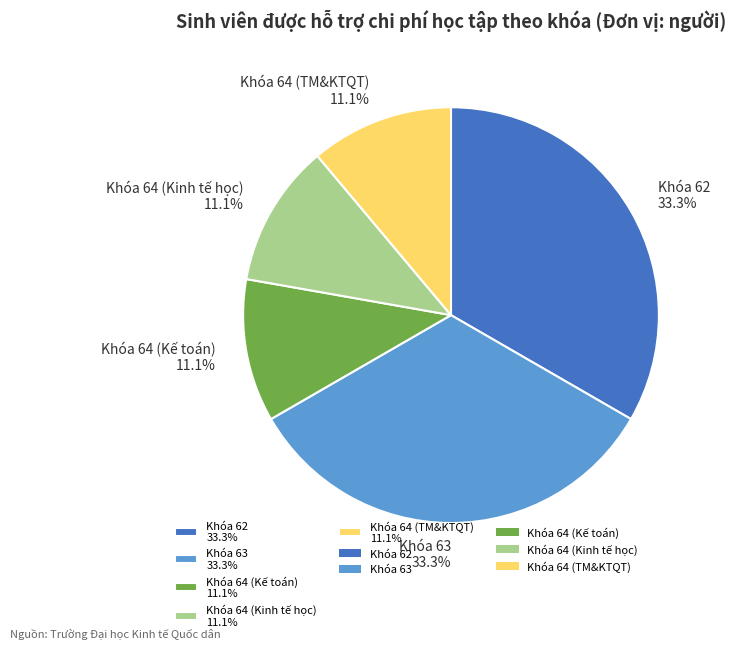

Approximately how many times larger is the value at Khóa 64 (Kế toán) 11.1% compared to Khóa 64 (Kinh tế học) 11.1%?

1.0